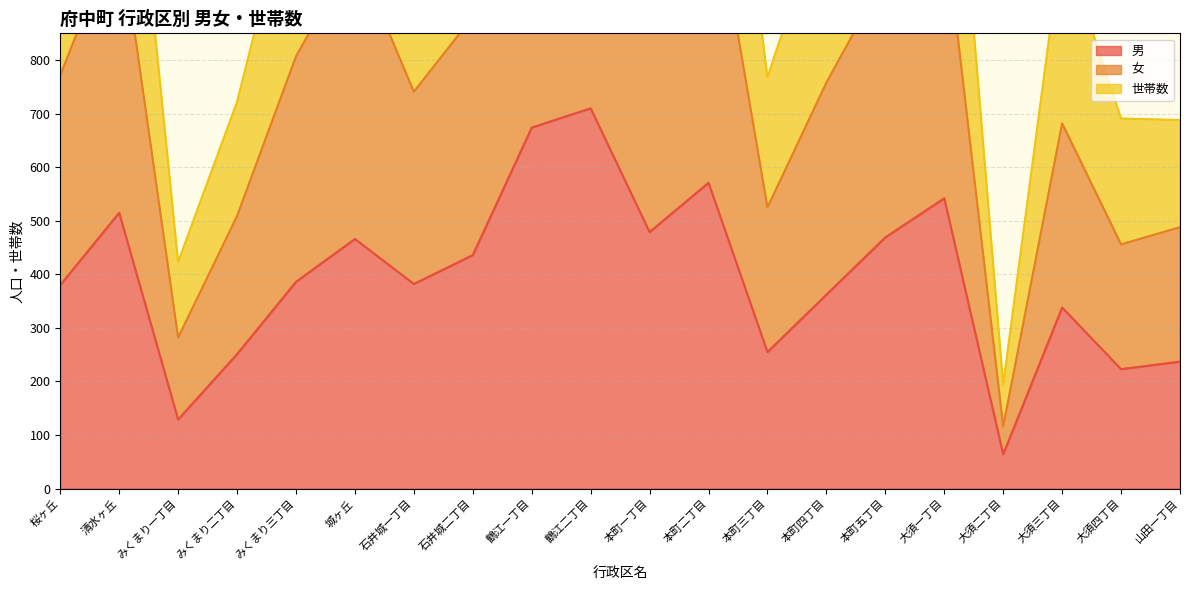

At which category is the sum across all series the highest?

鶴江二丁目